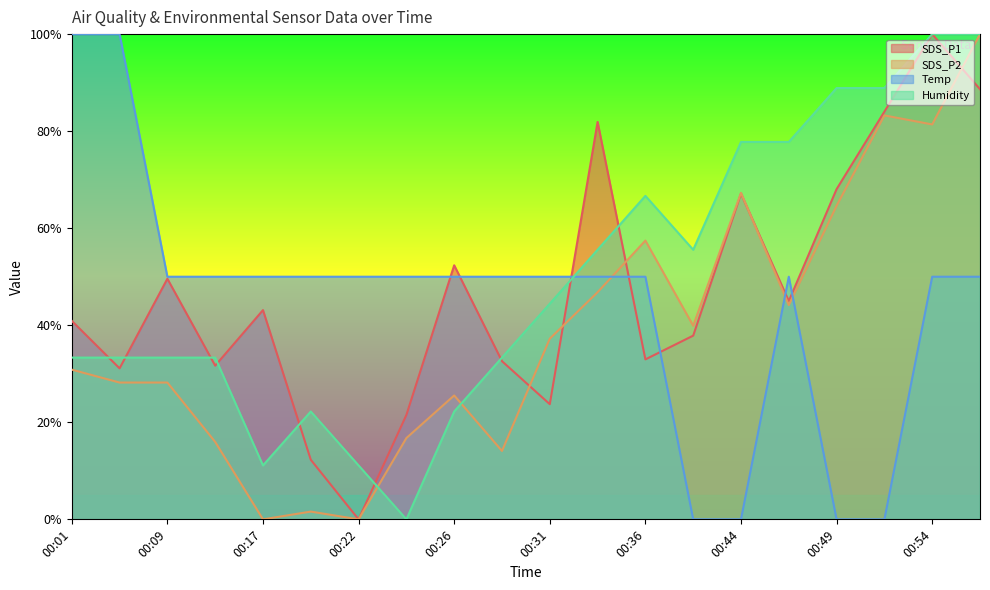

The value of SDS_P1 at 00:39 is 24.6. True or false?

False